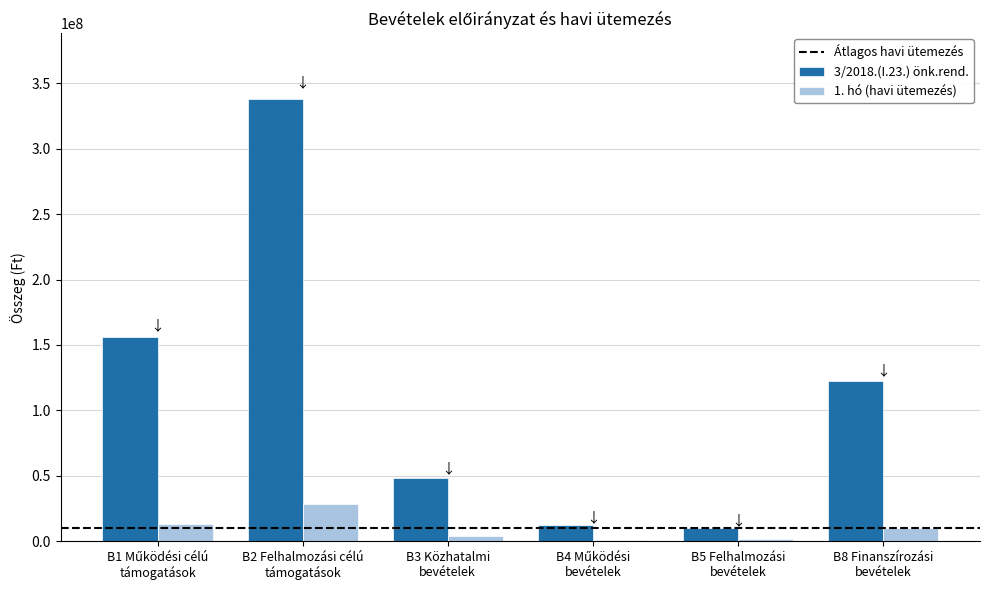

What is the greatest value displayed?

337735905.0